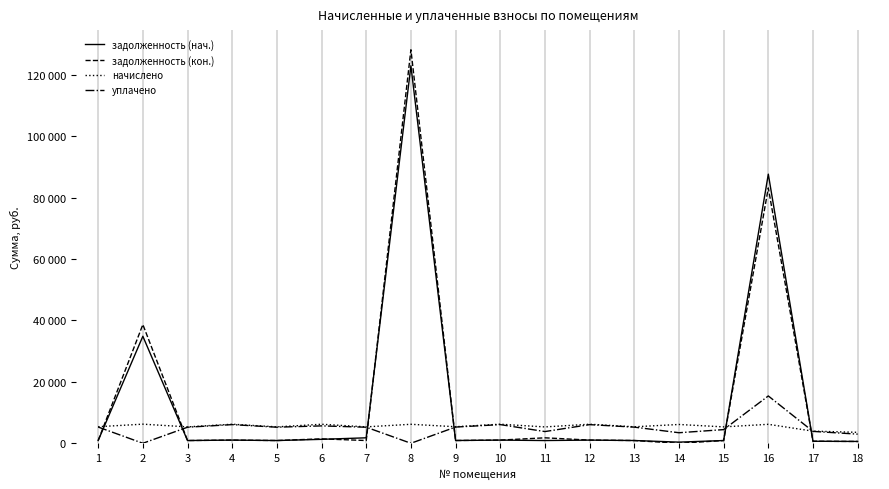

Is this an area chart (filled region under the line)?

No